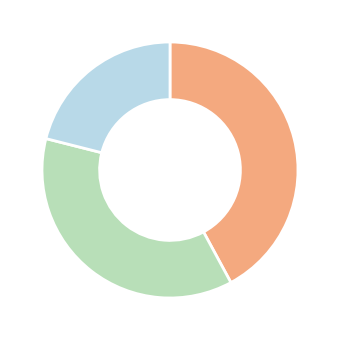

Is there a majority slice in this chart?

No